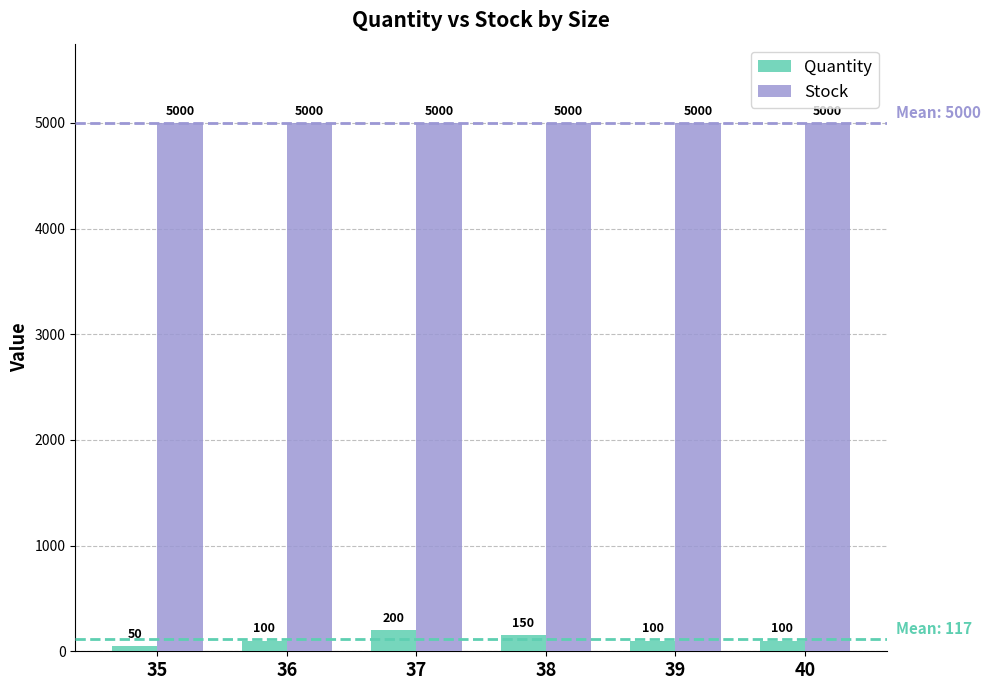

At which category is the sum across all series the highest?

37